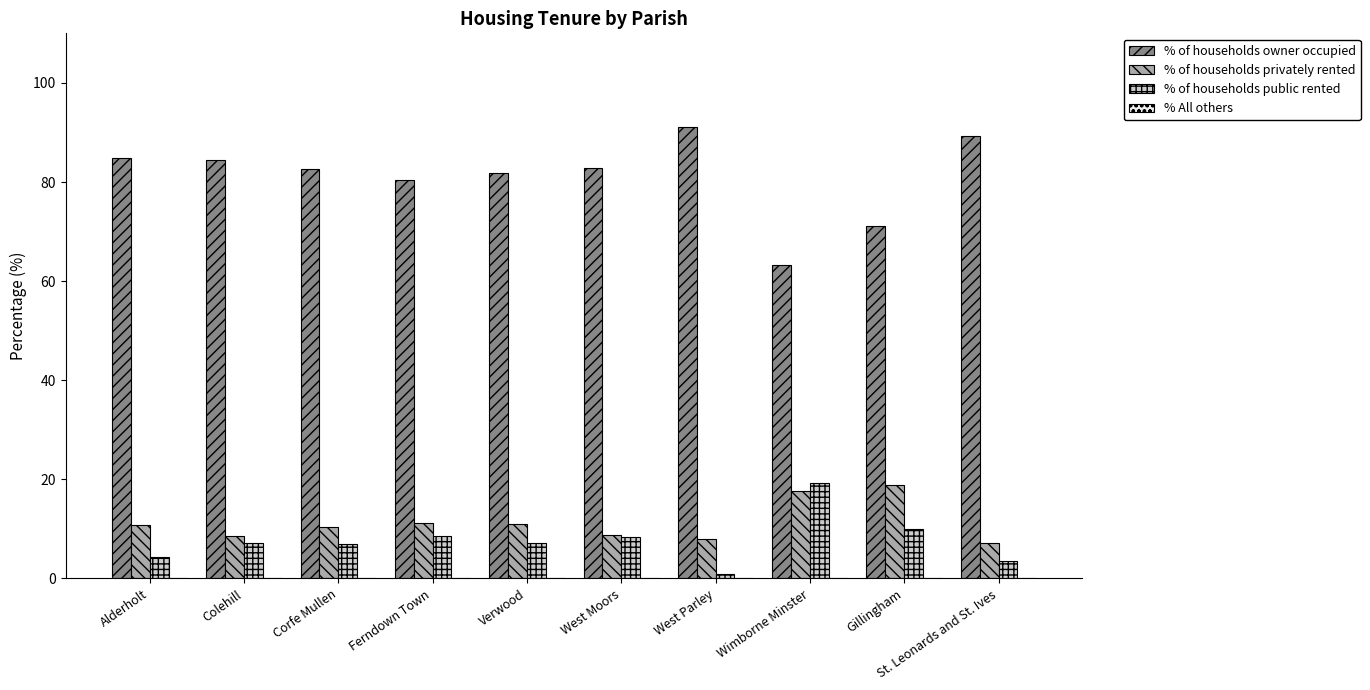

What is the average value of the % of households owner occupied series?

81.2